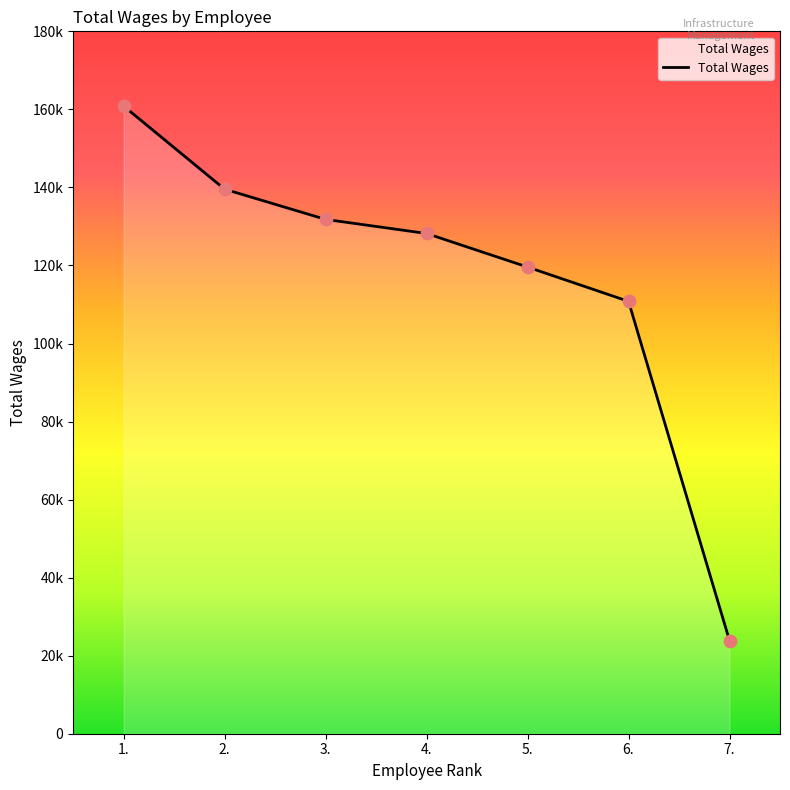

What is the change in value from 1. to 4.?

-32648